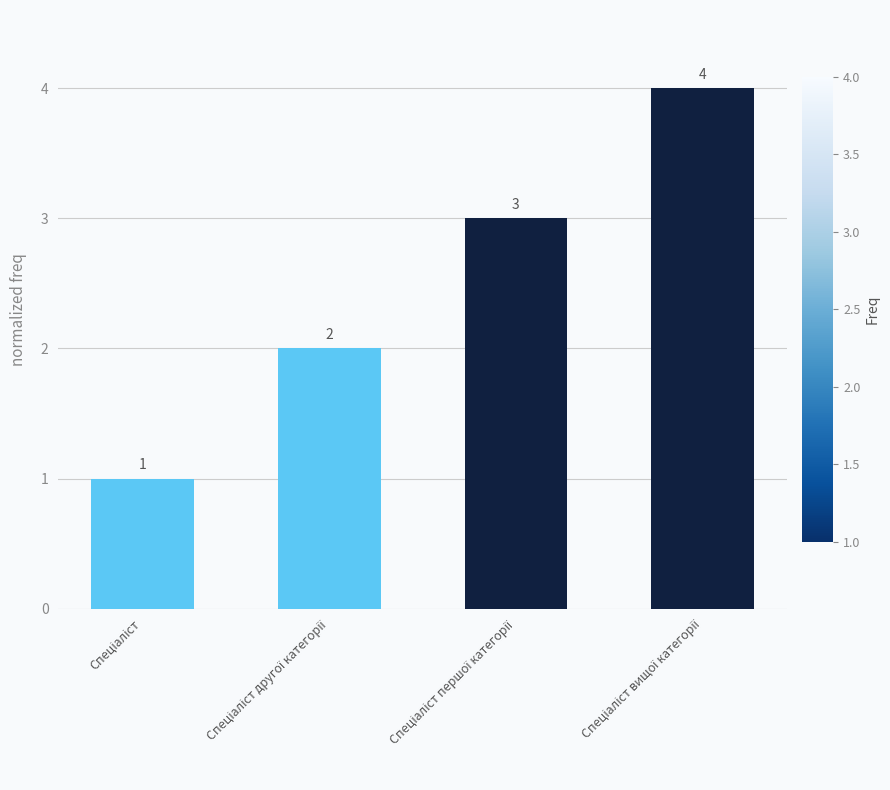

Are the bars grouped side by side (vs. stacked)?

No